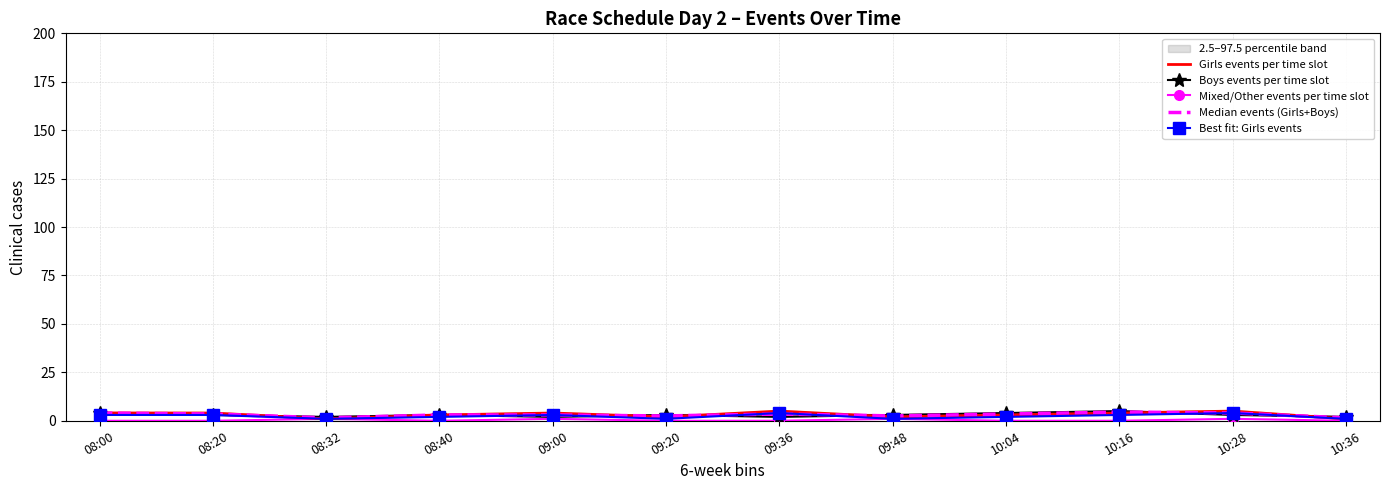

How many data points in Median events (Girls+Boys) are less than 3?

4